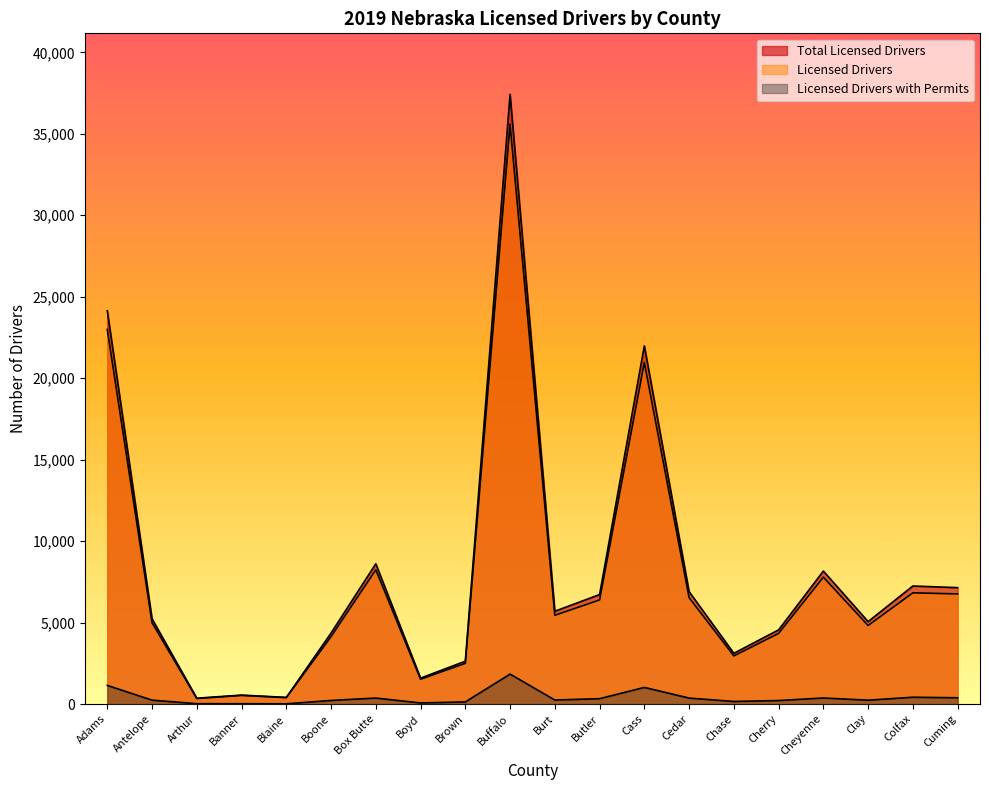

What is the label of the 9th point from the right?

Butler